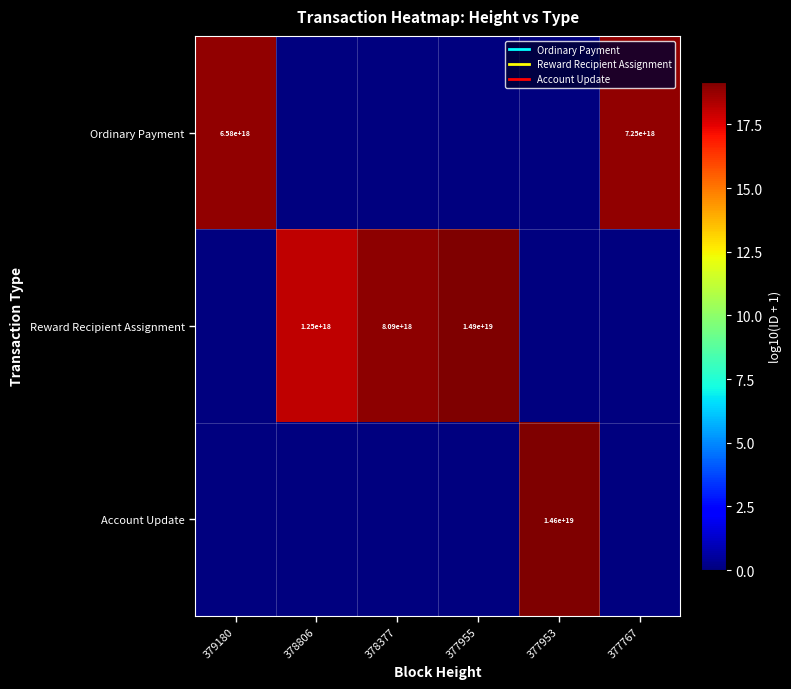

Is it true that Reward Recipient Assignment equals 0.0 at 377953?

True